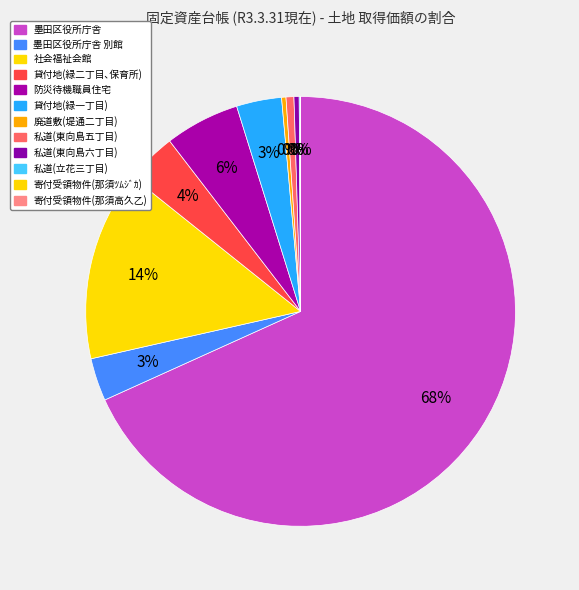

Do 廃道敷(堤通二丁目) and 私道(東向島六丁目) together represent more than half of the pie?

No